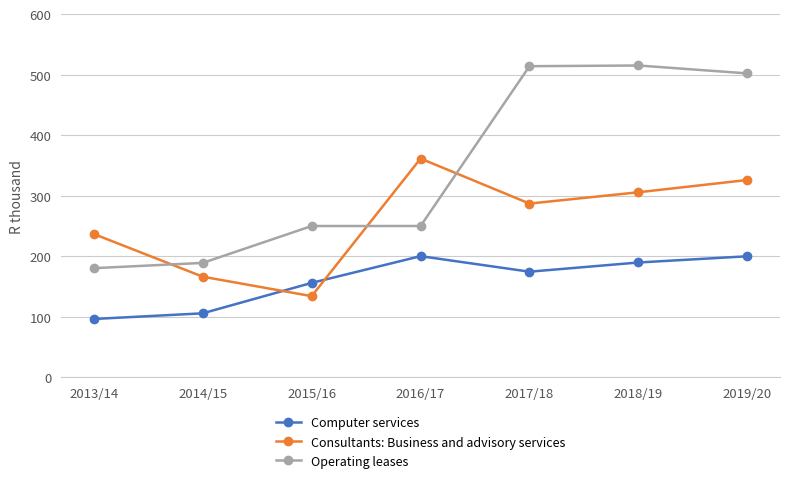

What are all the series names shown in the legend?

Computer services, Consultants: Business and advisory services, Operating leases